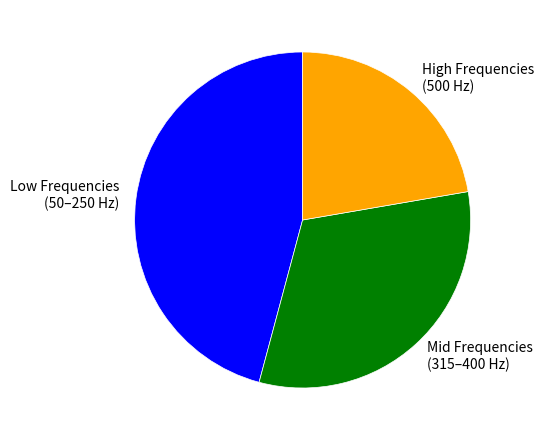

Which slice is the smallest?

High Frequencies (500 Hz)